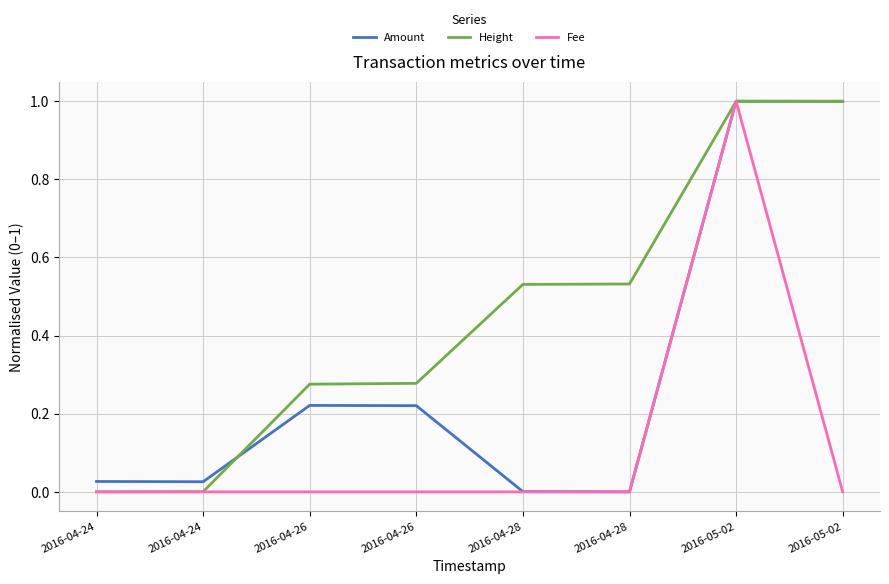

Does the chart display data point markers on the line(s)?

No